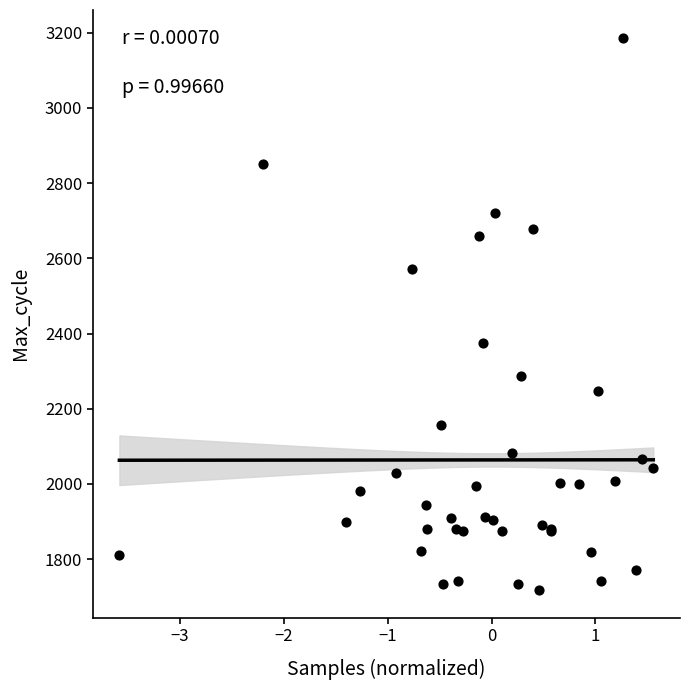

What Y value in the scatter plot is closest to 2452?

2374